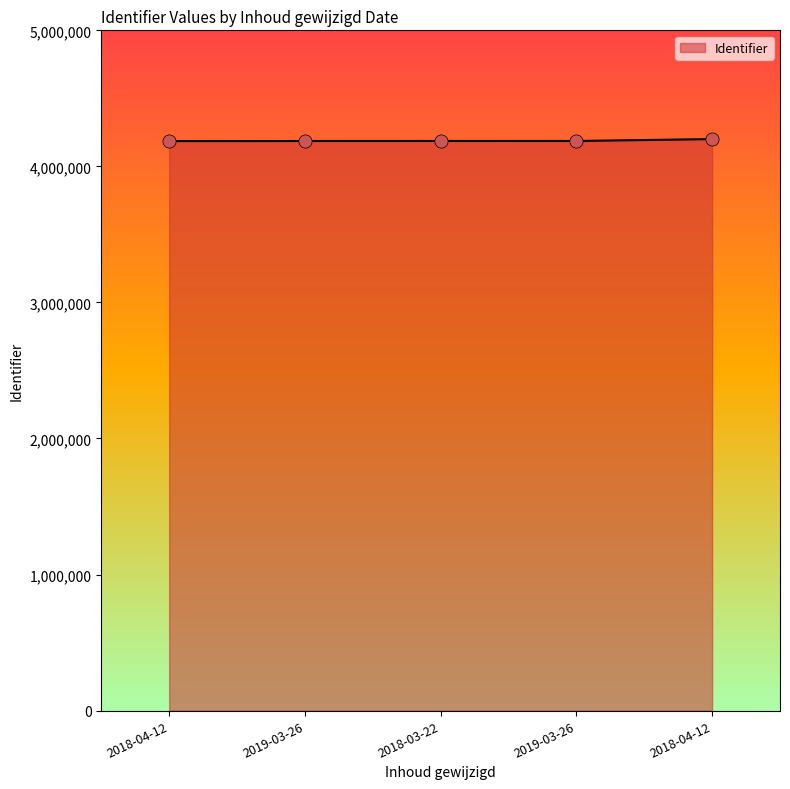

Approximately how many times larger is the value at 2018-04-12 compared to 2018-03-22?

1.0